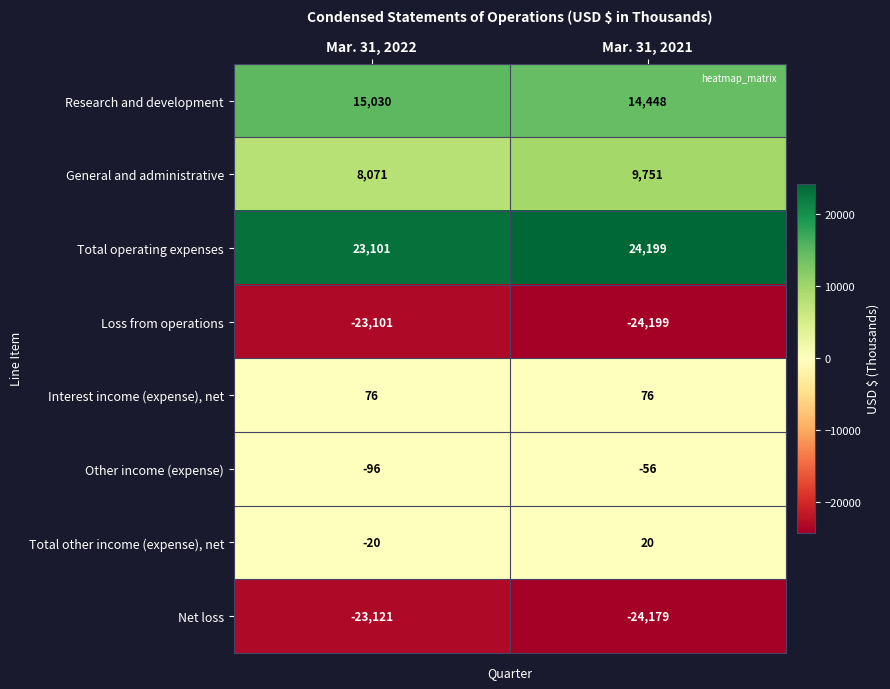

What is the difference between the highest and lowest values at Mar. 31, 2021?

48398